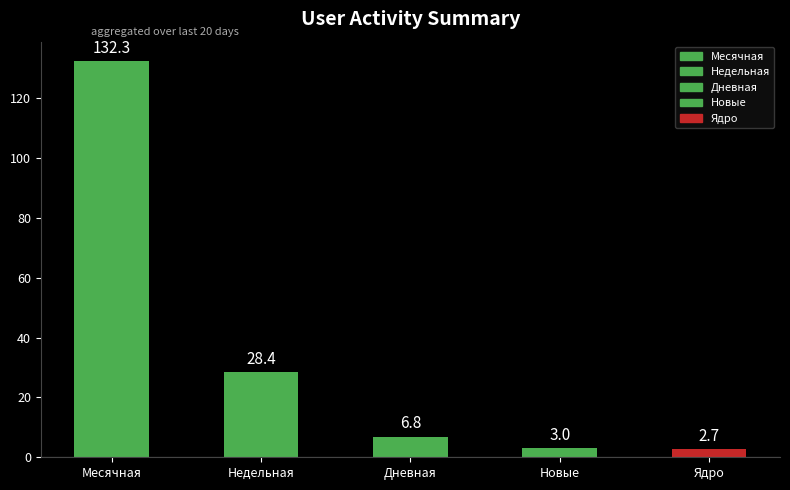

What is the minimum value shown in the chart?

2.7